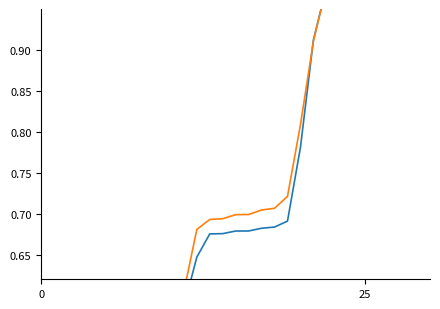

What are all the series names shown in the legend?

Georgia, National